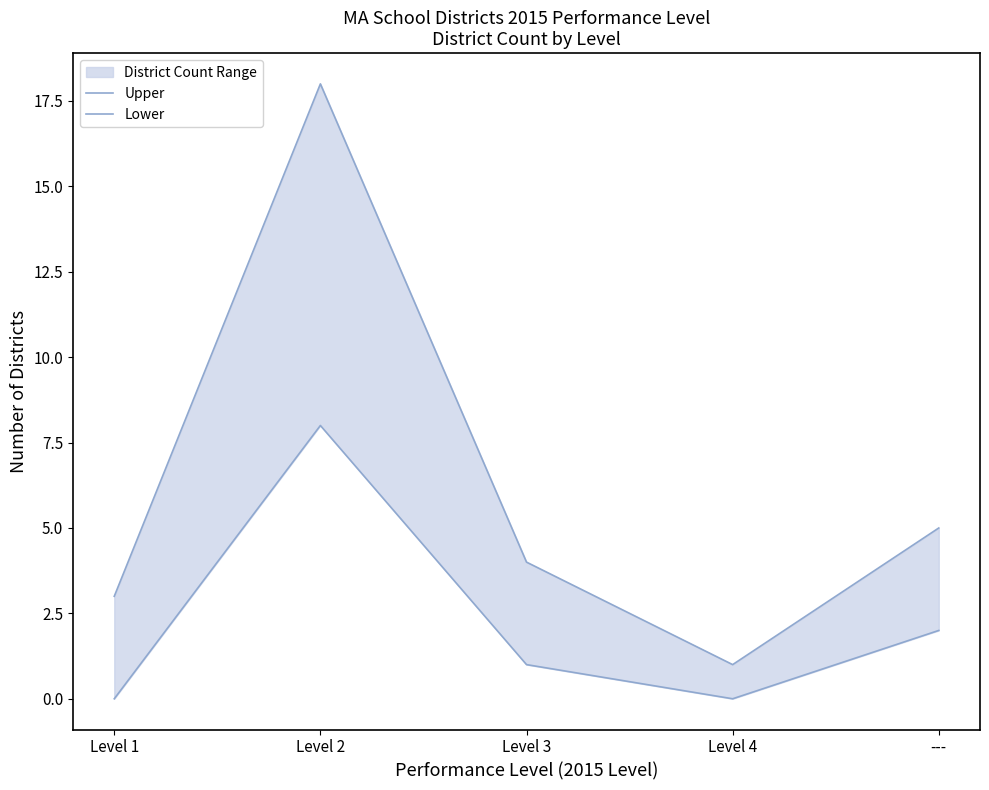

What position from the left is Level 2?

2